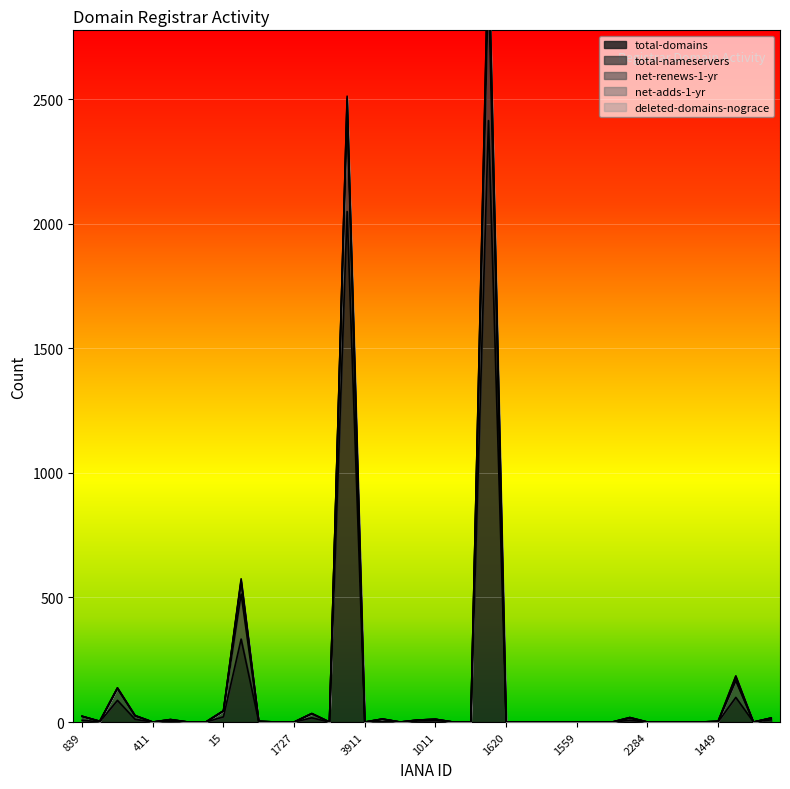

What is the label of the 19th point from the left?

120